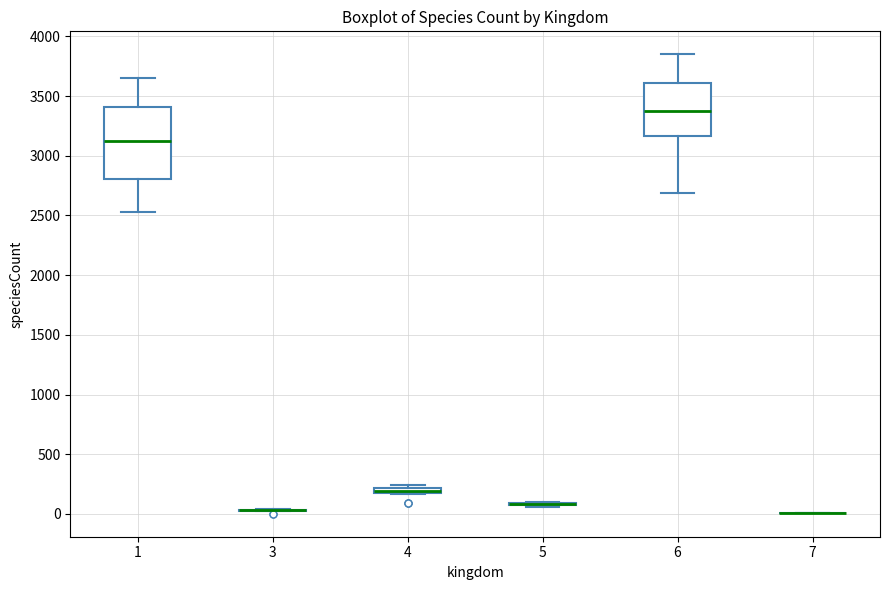

Which box is the tallest, from its lower edge to its upper edge?

1